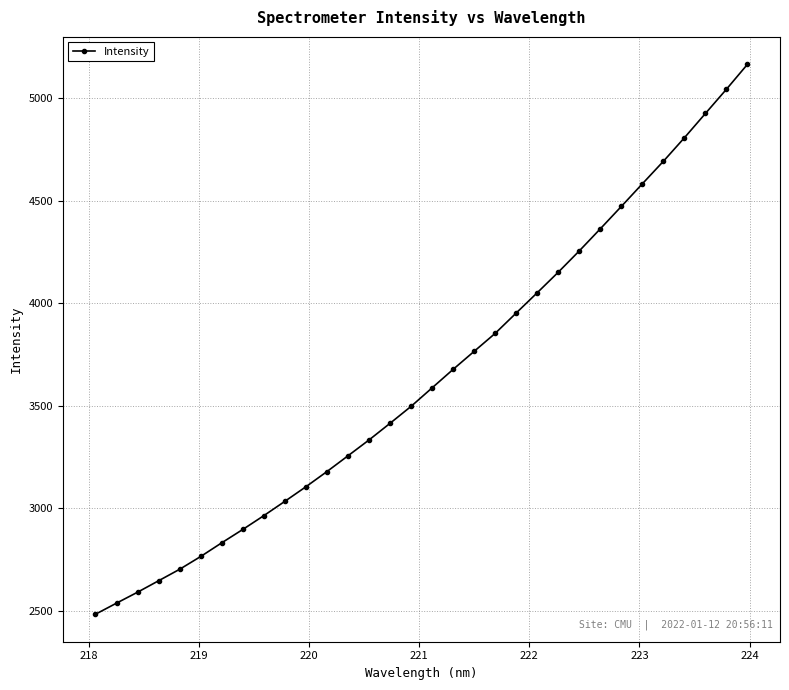

What is the difference between the second highest and second lowest values?

2507.3